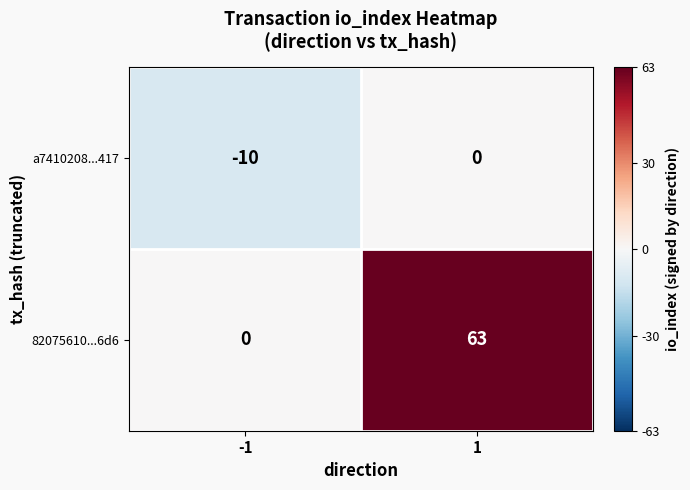

Reading left to right, extract all data points from this chart.

a7410208...417: -10	0
82075610...6d6: 0	63